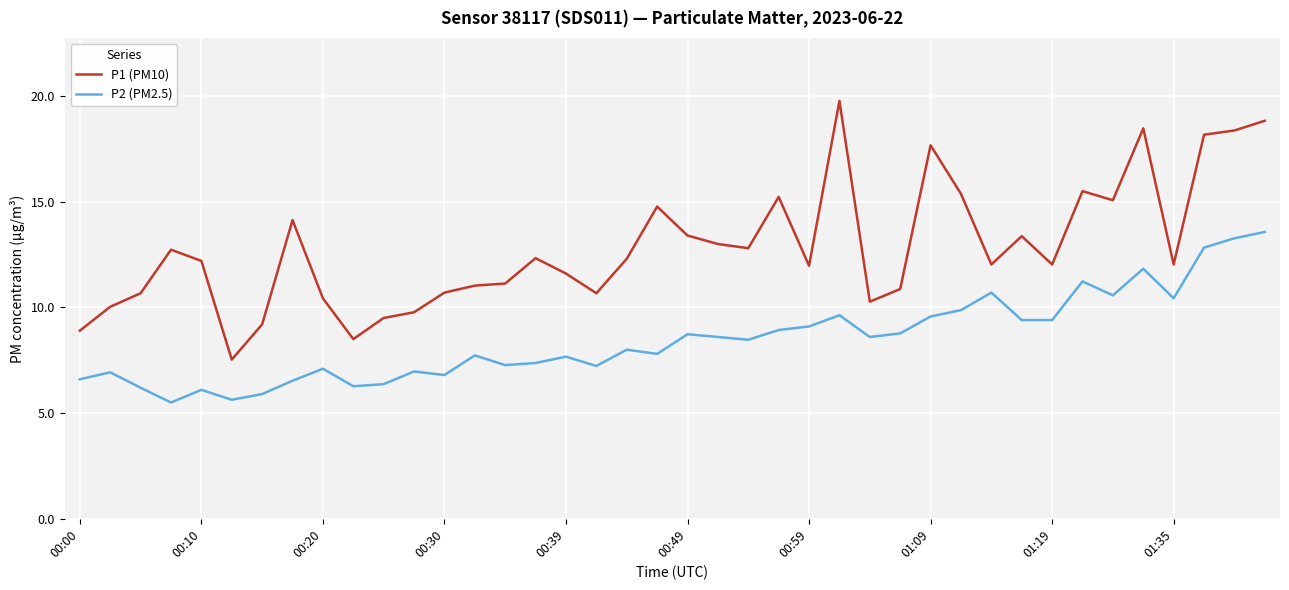

What is the difference between the second highest and second lowest values in the P1 (PM10) series?

10.3